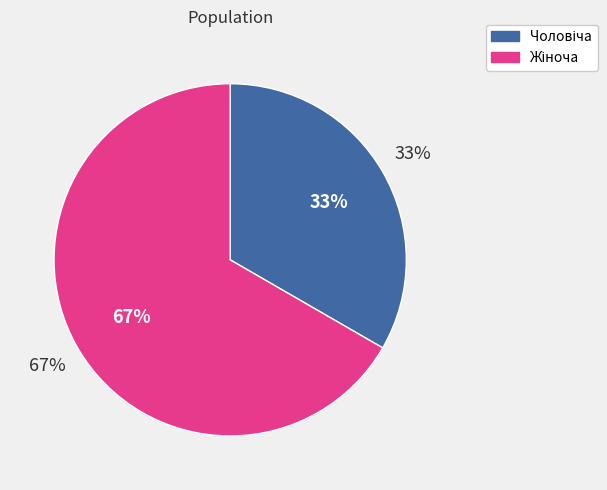

Which category has the biggest portion of the pie?

Жіноча